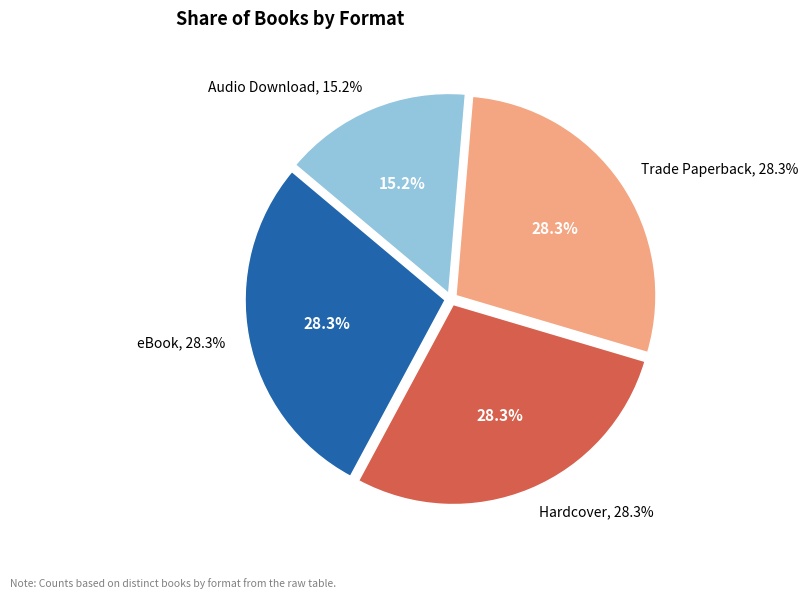

The Trade Paperback slice represents 40% of the pie. True or false?

False